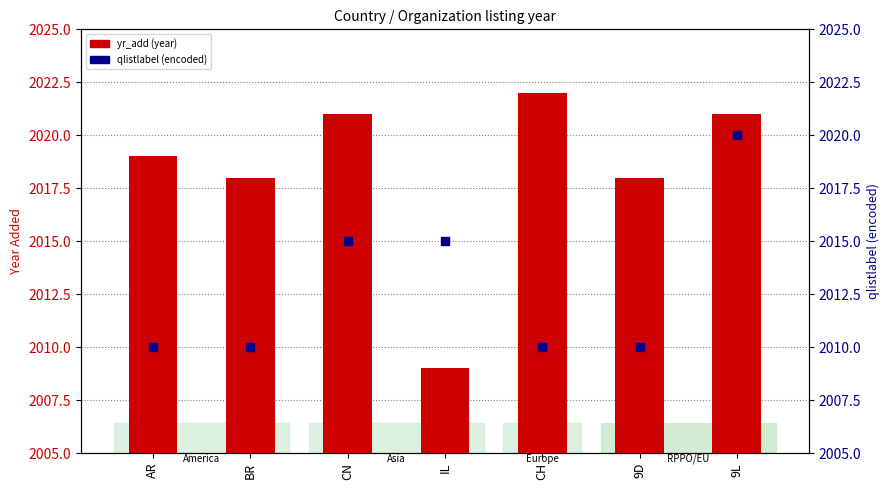

Which series reaches the minimum Y coordinate?

yr_add